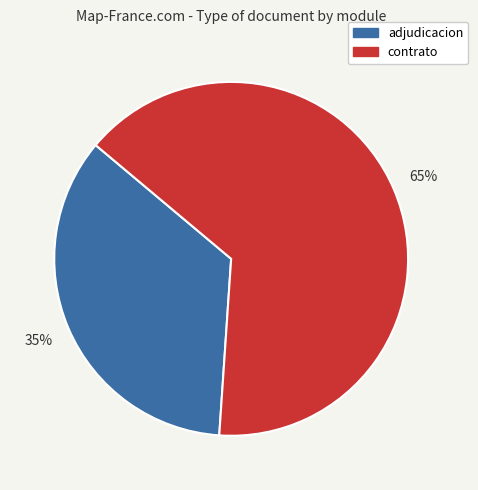

How many slices are in this pie chart?

2